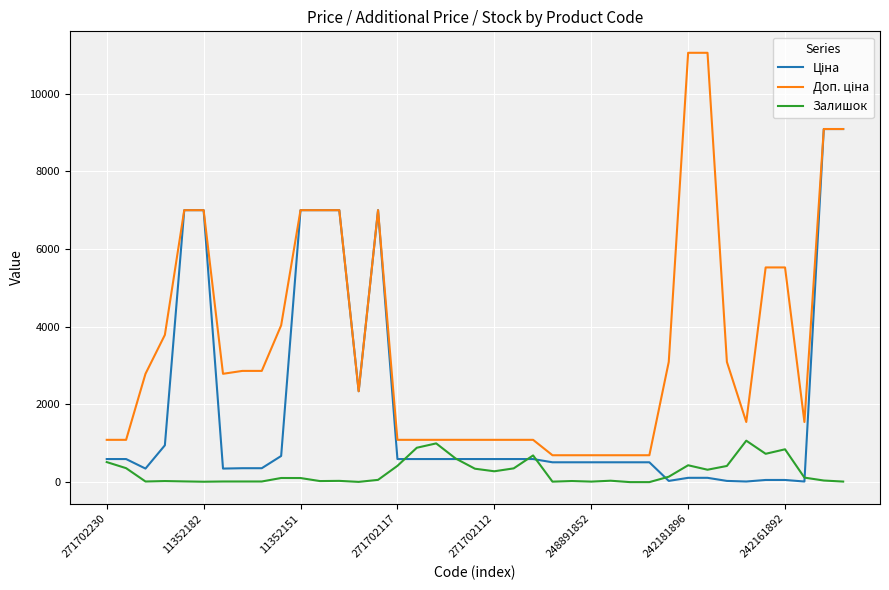

How many lines are shown in the chart?

3